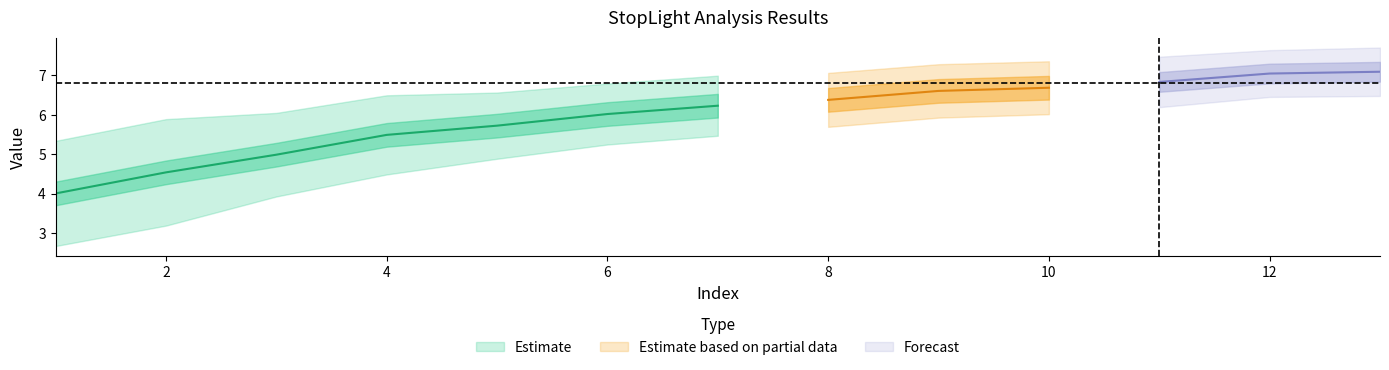

What is the sum of the col_4 values at 6 and 9?

13.2